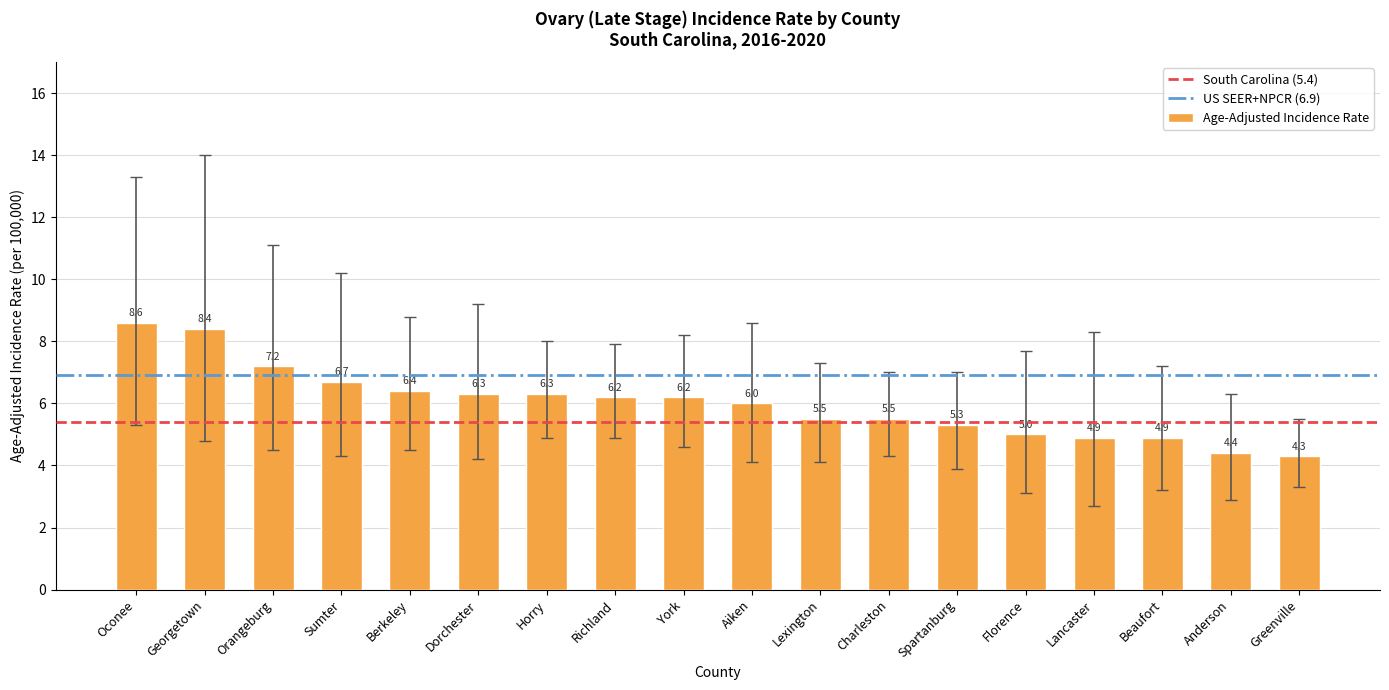

Reading left to right, what are all the values shown in this chart?

Oconee=8.6	Georgetown=8.4	Orangeburg=7.2	Sumter=6.7	Berkeley=6.4	Dorchester=6.3	Horry=6.3	Richland=6.2	York=6.2	Aiken=6.0	Lexington=5.5	Charleston=5.5	Spartanburg=5.3	Florence=5.0	Lancaster=4.9	Beaufort=4.9	Anderson=4.4	Greenville=4.3